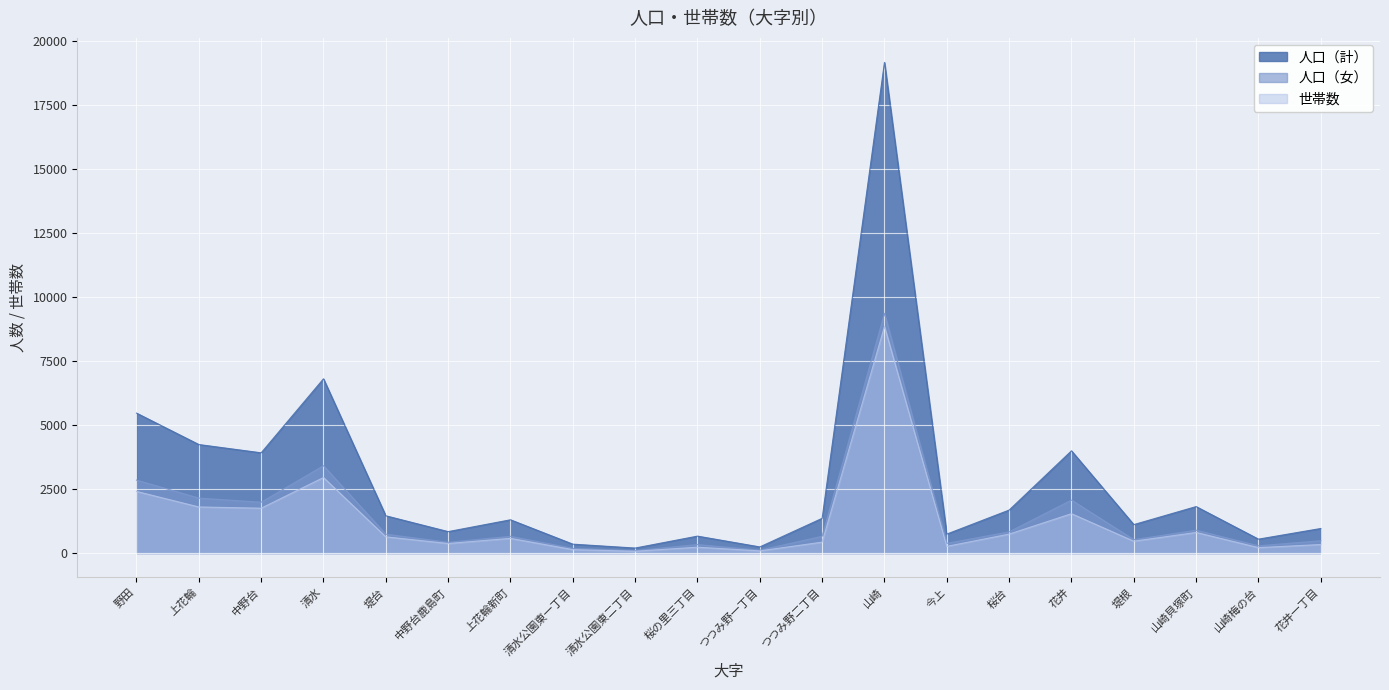

At which label does 人口（女） first exceed 651?

野田